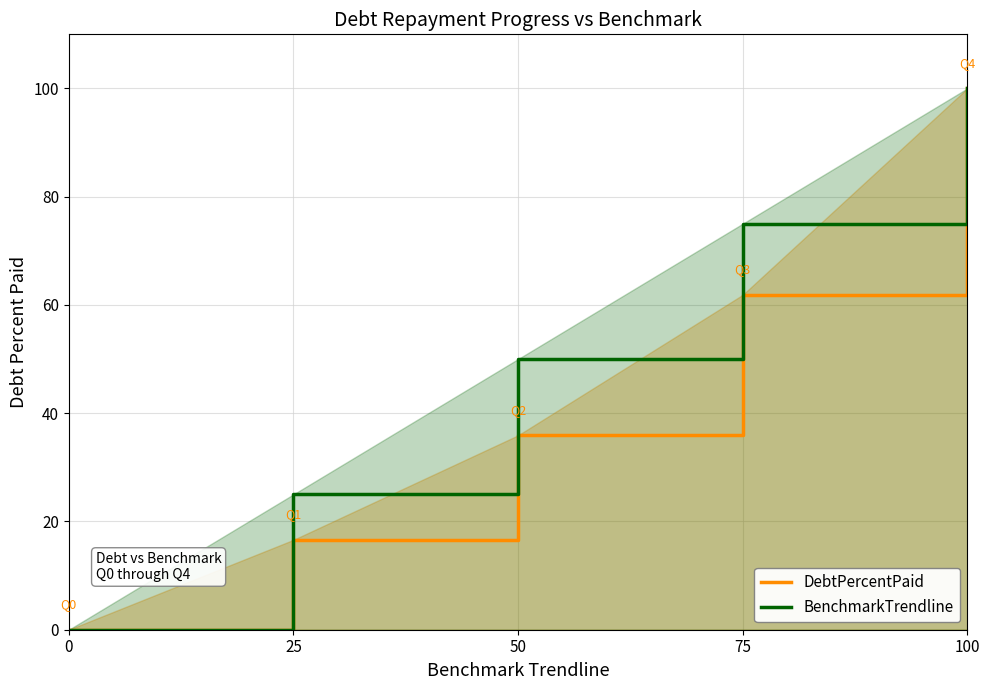

Which category has the highest value in the BenchmarkTrendline series?

100